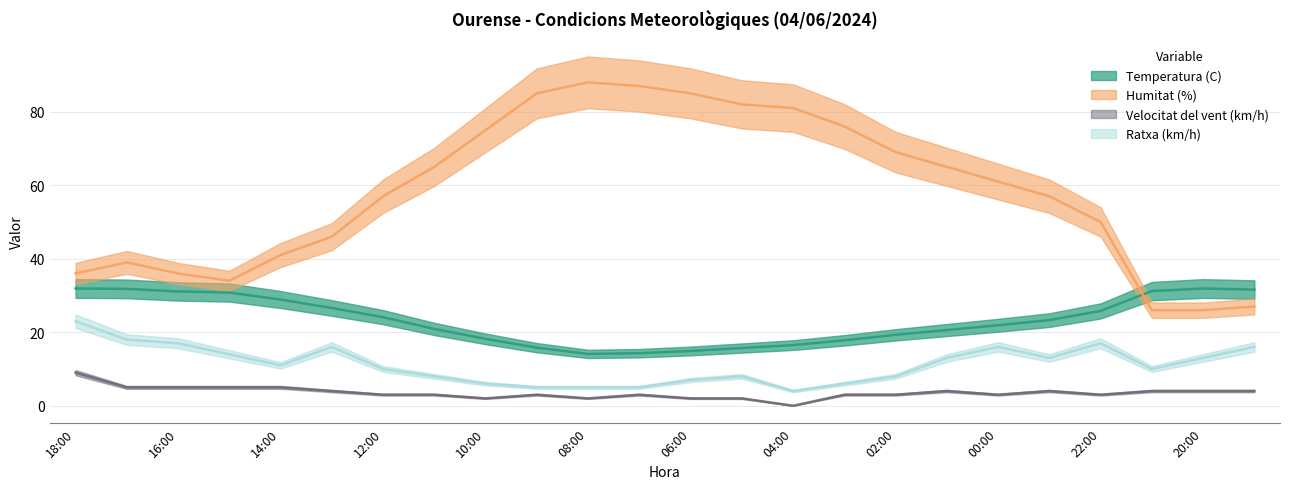

What is the label of the 16th point from the right?

10:00